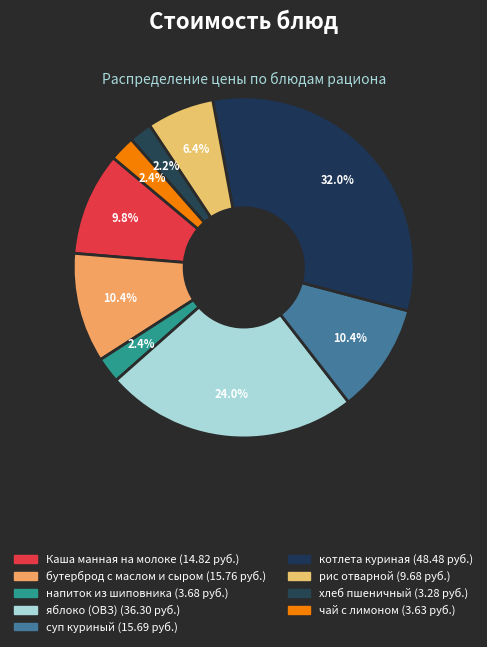

How many slices are in this pie chart?

9